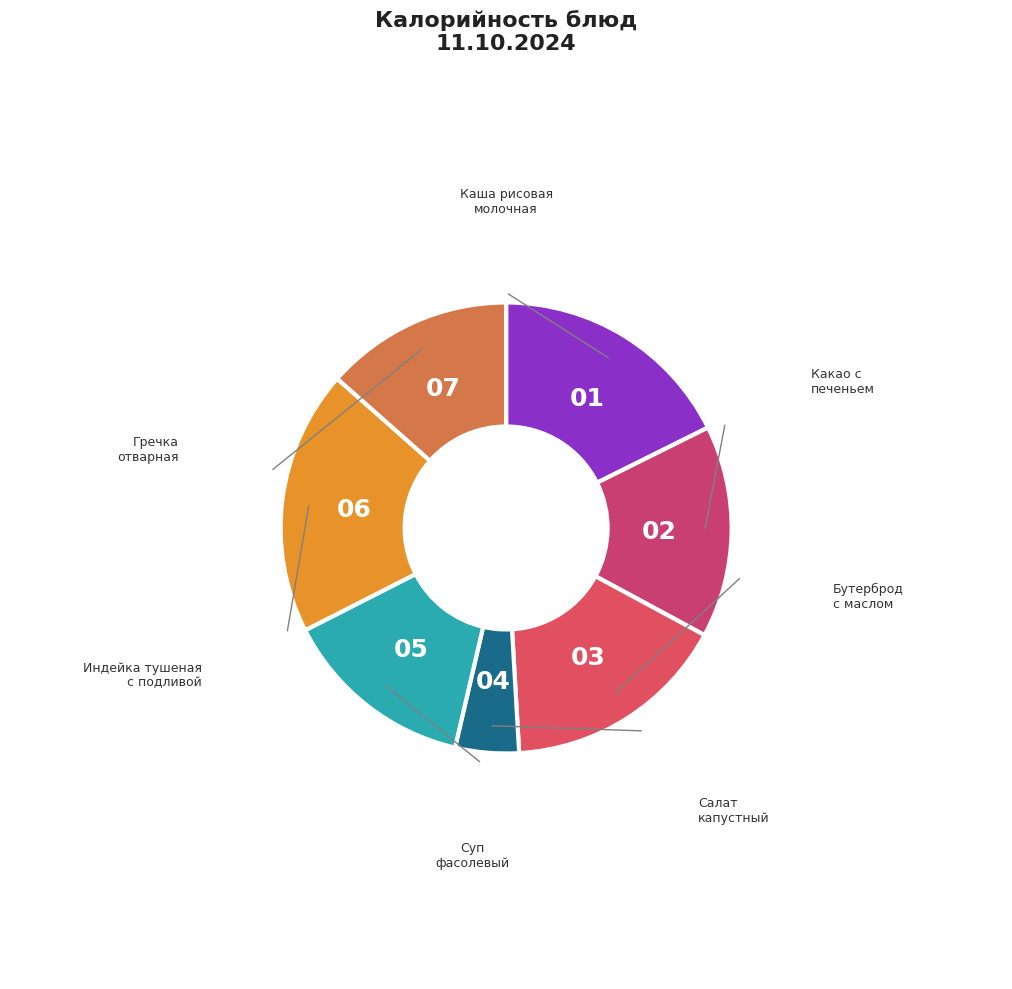

How many slices are in this pie chart?

7